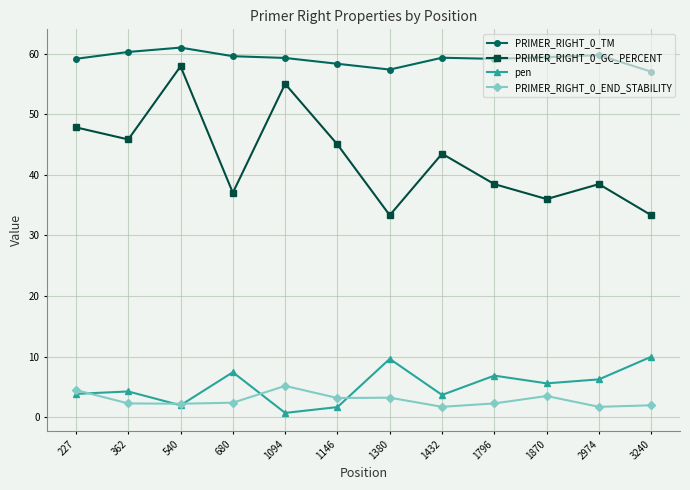

What is the approximate value of PRIMER_RIGHT_0_GC_PERCENT at 540?

57.9